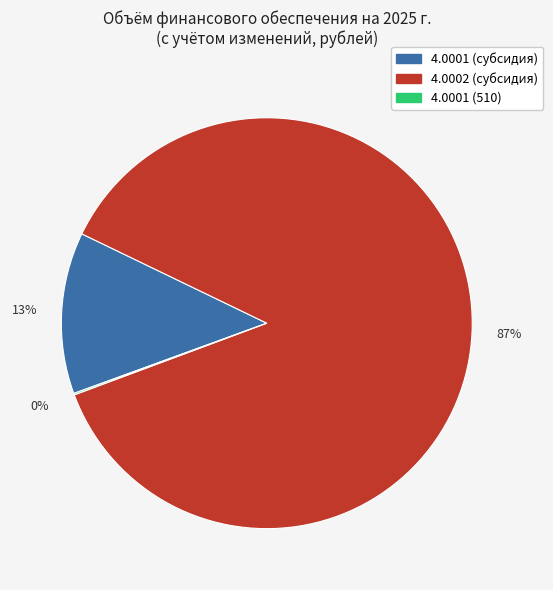

What percentage is the 4.0001 (субсидия) slice, to the nearest percent?

13%